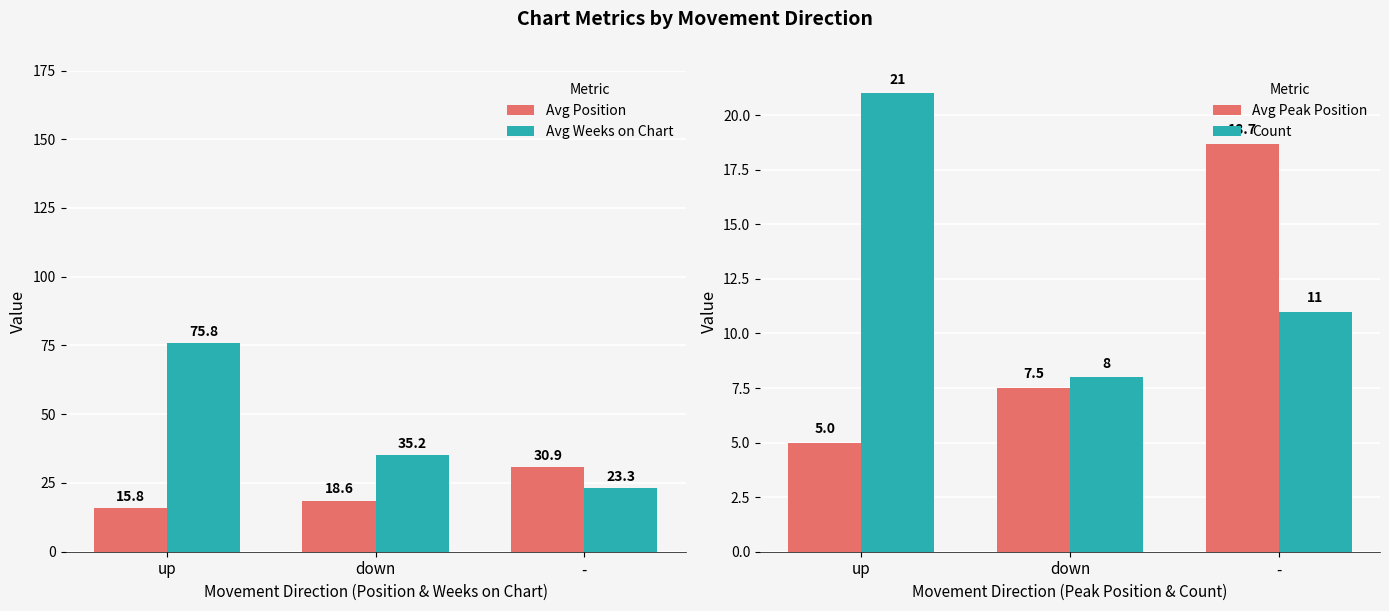

What is the average value of the Avg Peak Position series?

10.4